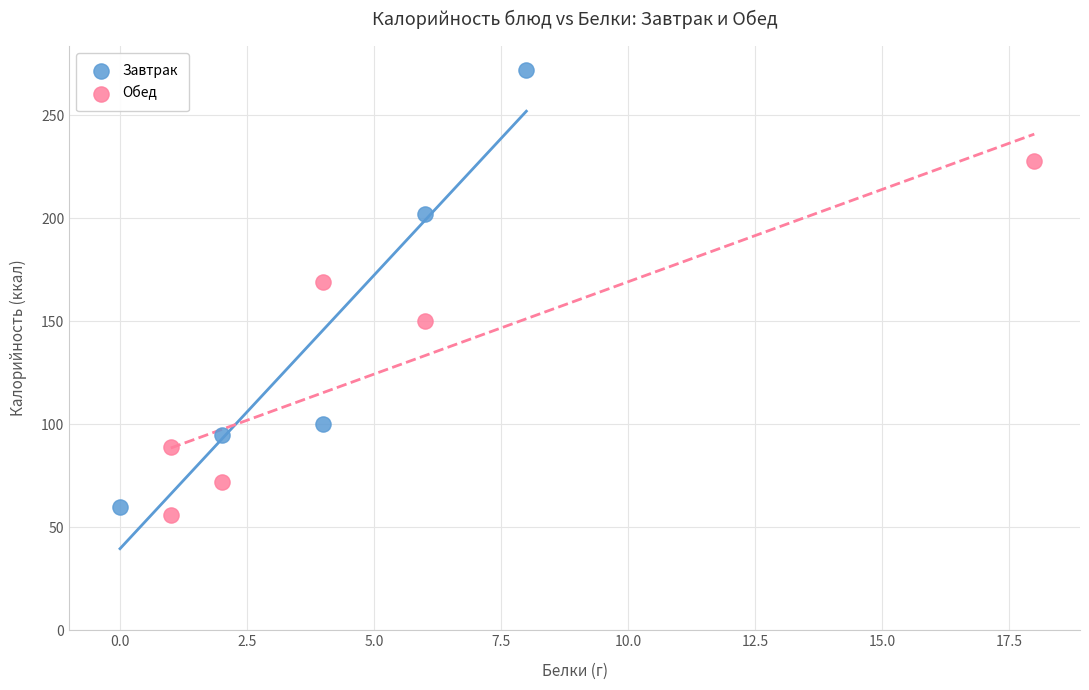

What are all the series names shown in the legend?

Завтрак, Обед